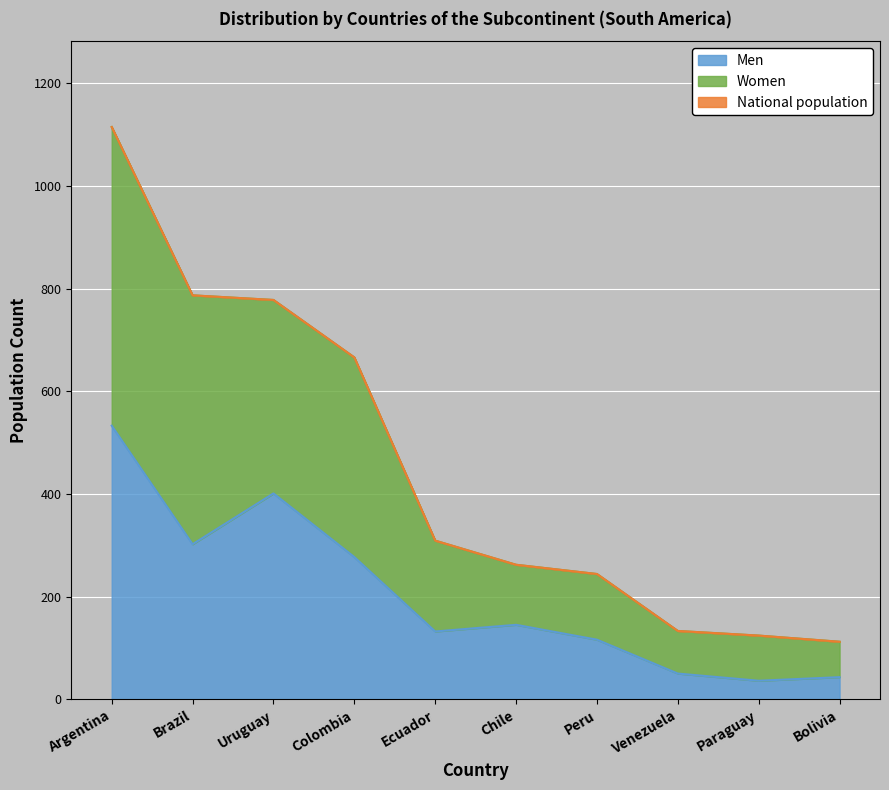

How many data points in Men are less than 145?

5